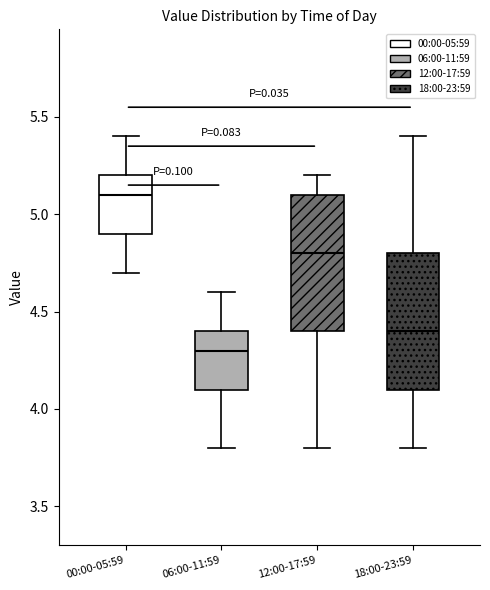

Where does the median line of the box for 00:00-05:59 sit on the y-axis? The values are not printed on the chart, so give them approximately, as read against the axis.

5.1